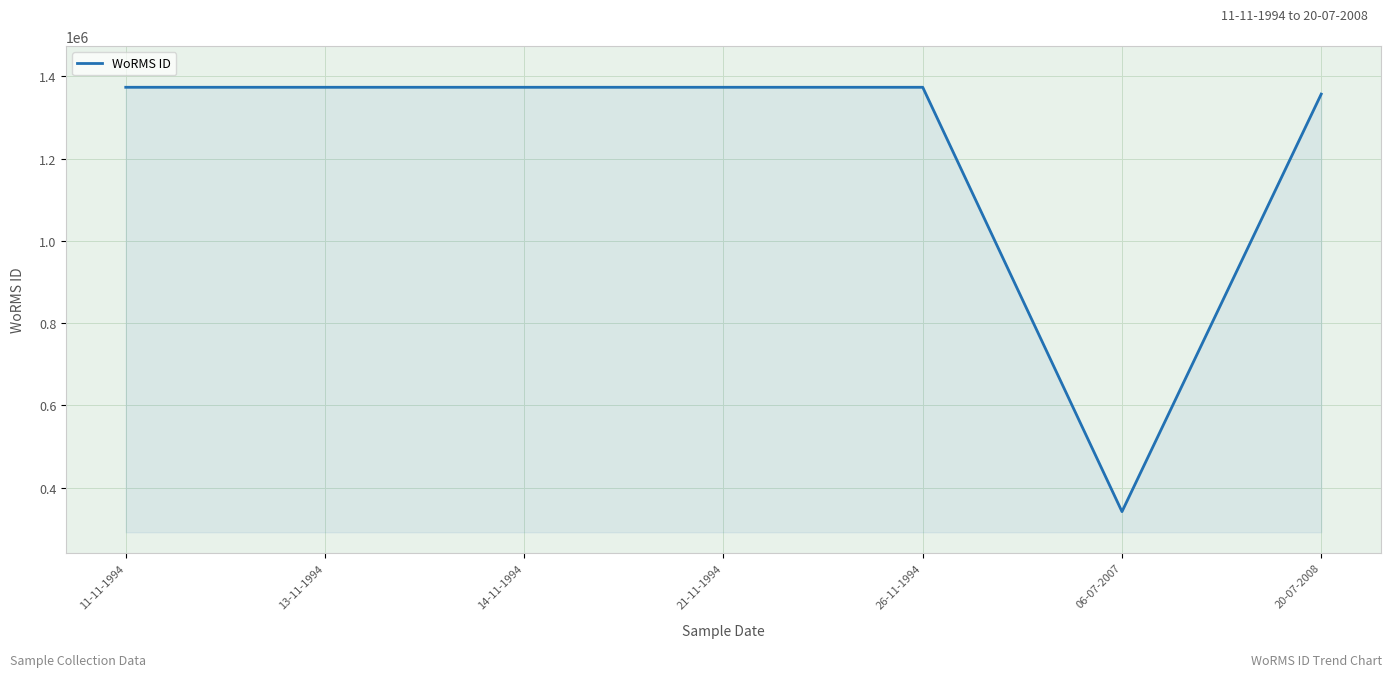

At which category does the chart reach its minimum across all series?

06-07-2007